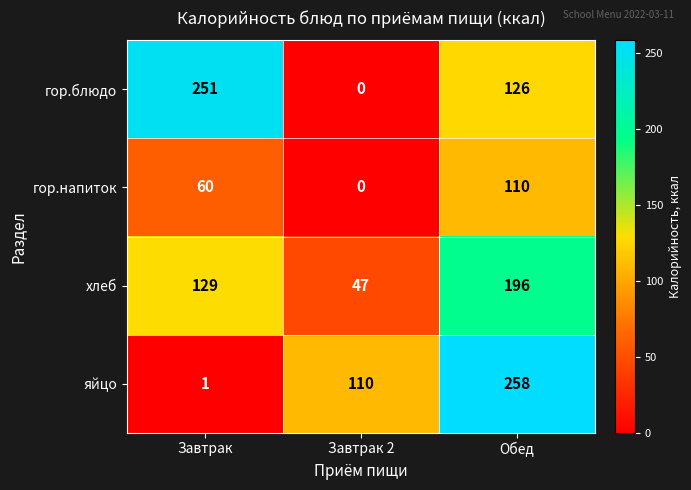

True or false: гор.напиток has a value of 181 at Обед.

False